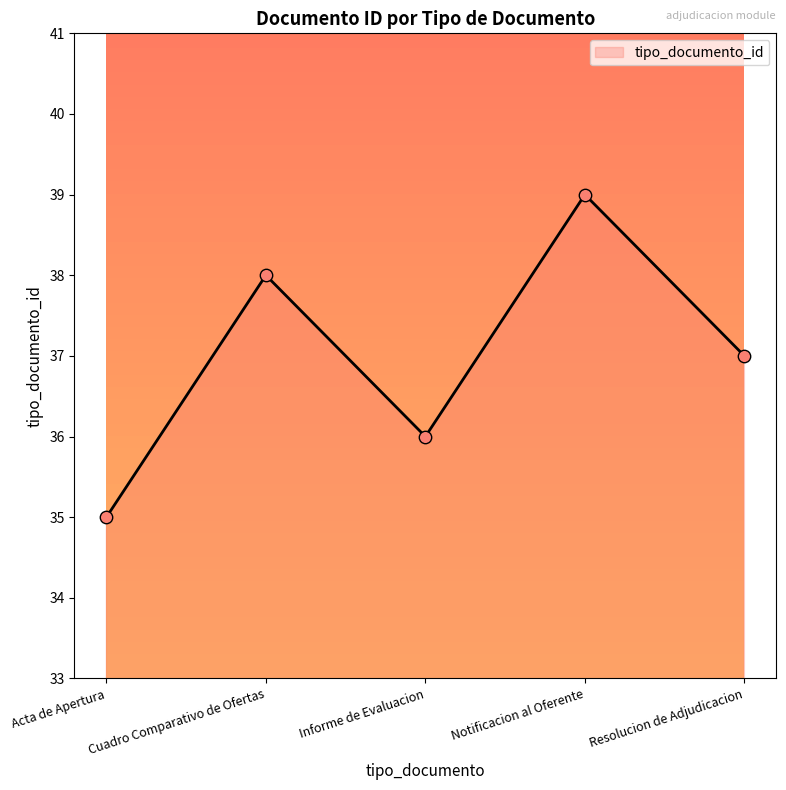

Which has a higher value, Informe de Evaluacion or Acta de Apertura?

Informe de Evaluacion